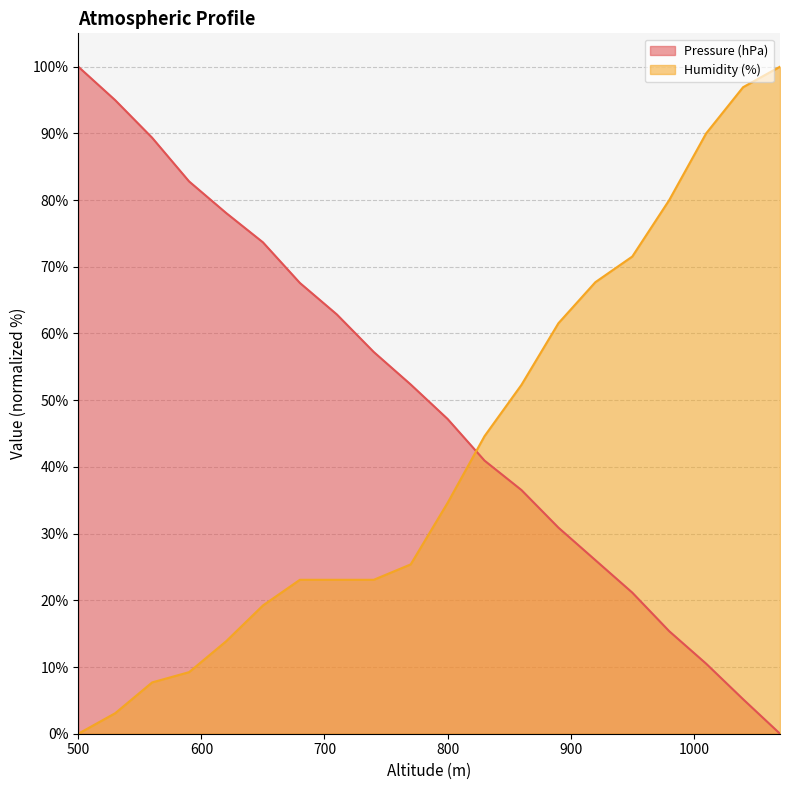

At how many categories does at least one series exceed 28?

20